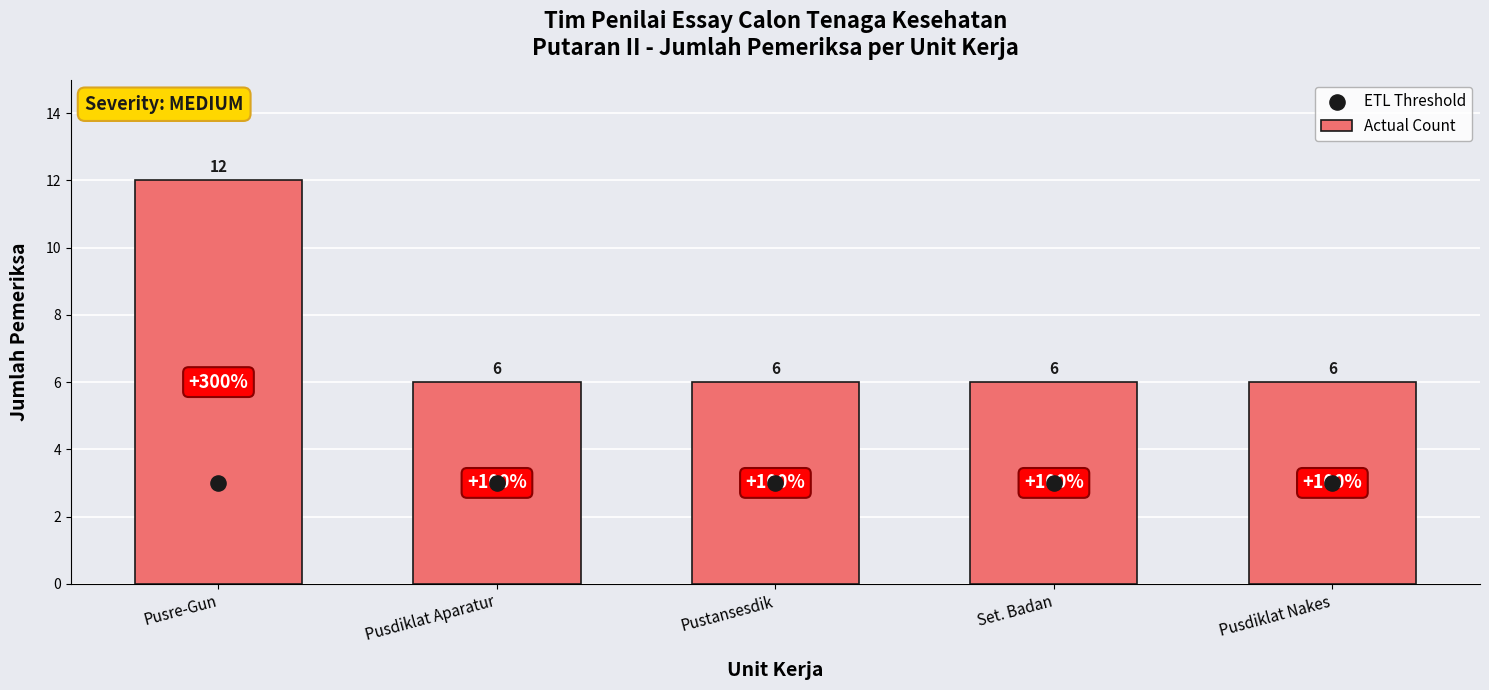

Which series reaches the maximum Y coordinate?

Actual Count